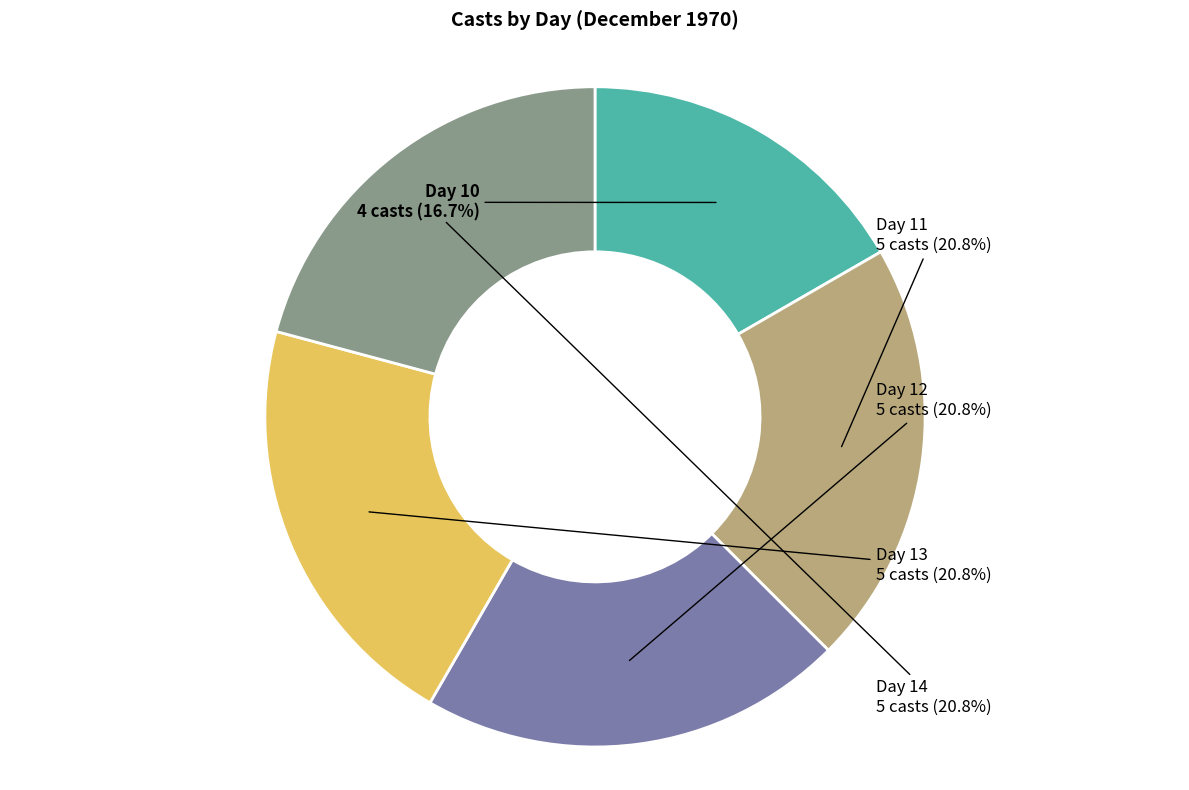

Does any single category account for the majority?

No